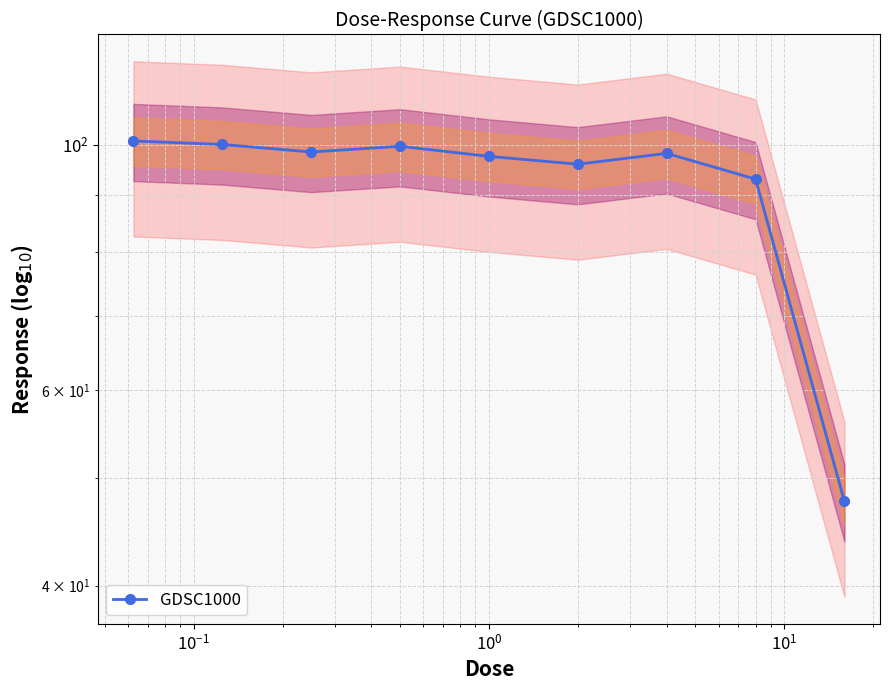

True or false: there are more than 1 points higher than both neighbors.

True